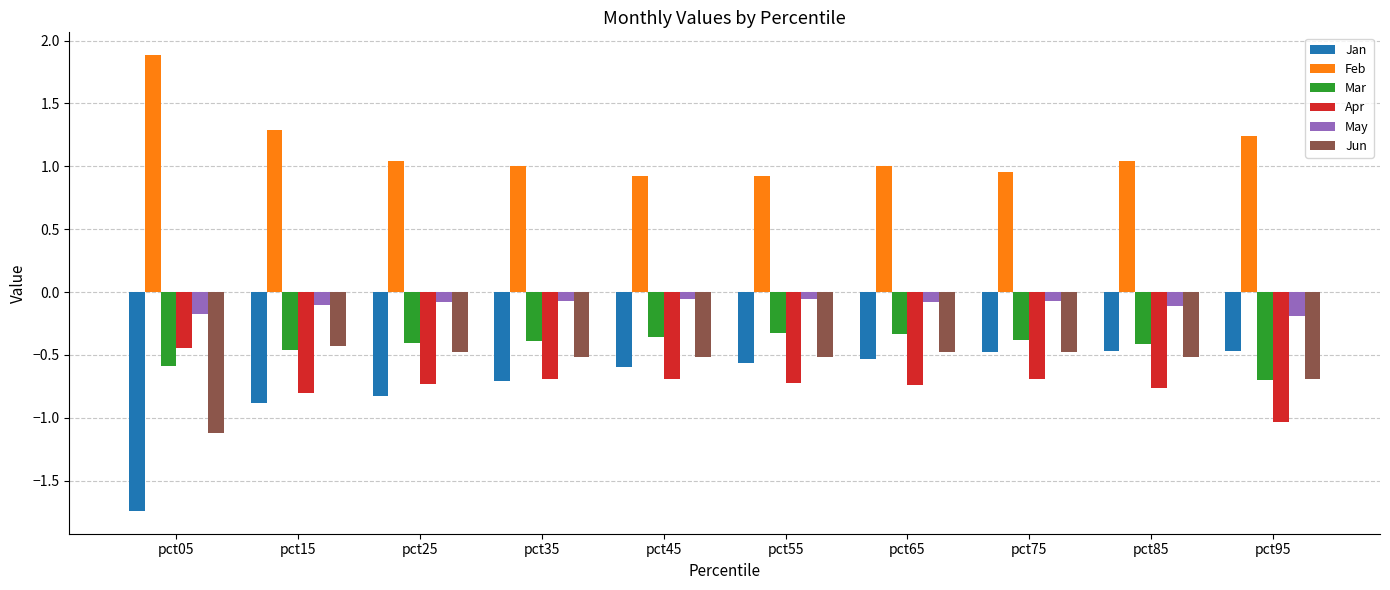

Which category has the lowest value in the Apr series?

pct95